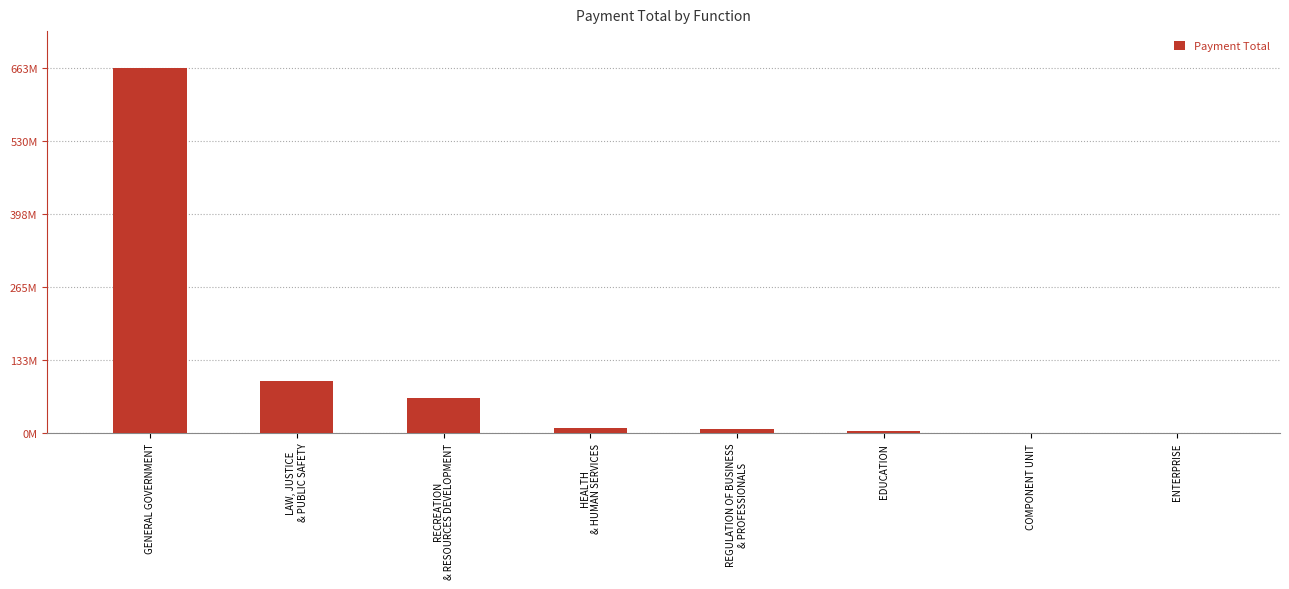

At which label is the value closest to 331383867?

LAW, JUSTICE
& PUBLIC SAFETY